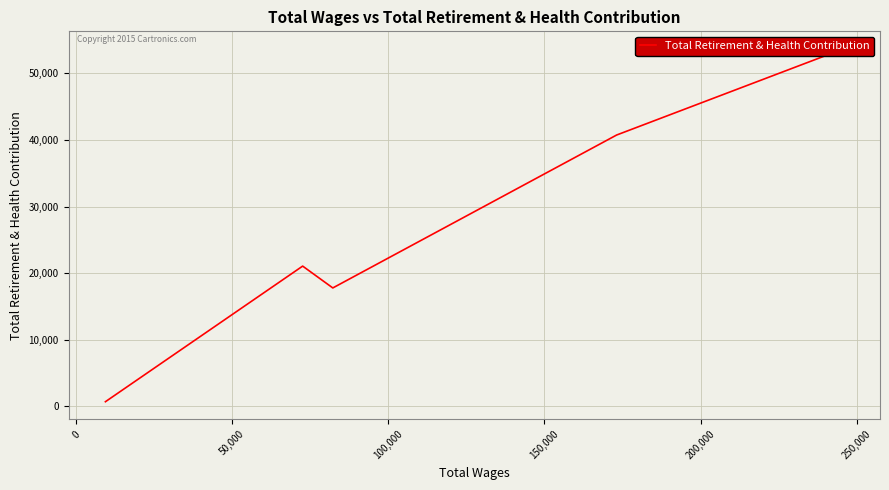

How many points are higher than both their immediate neighbors (excluding endpoints)?

1